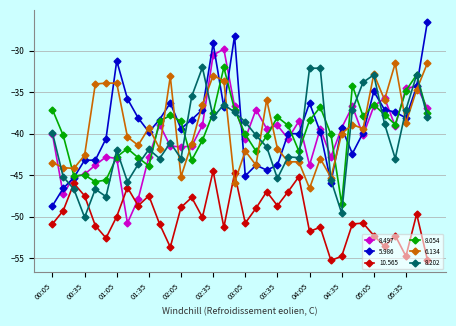

What is the value of the 5.986 point at the 24th from the left?

-40.0